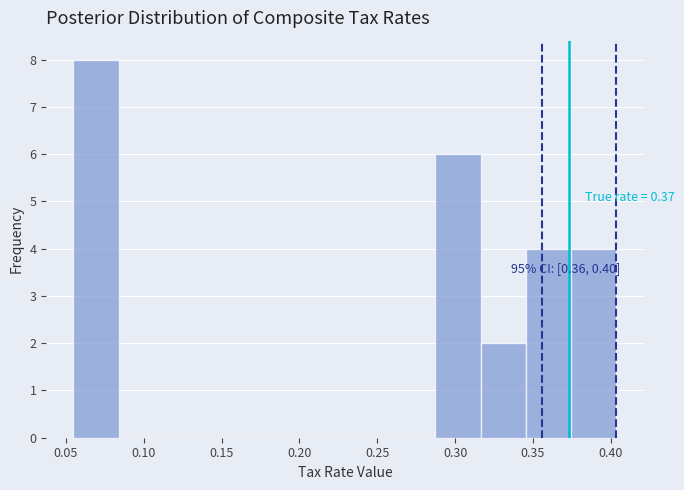

Which range on the x-axis has the tallest bar?

0.055 to 0.085